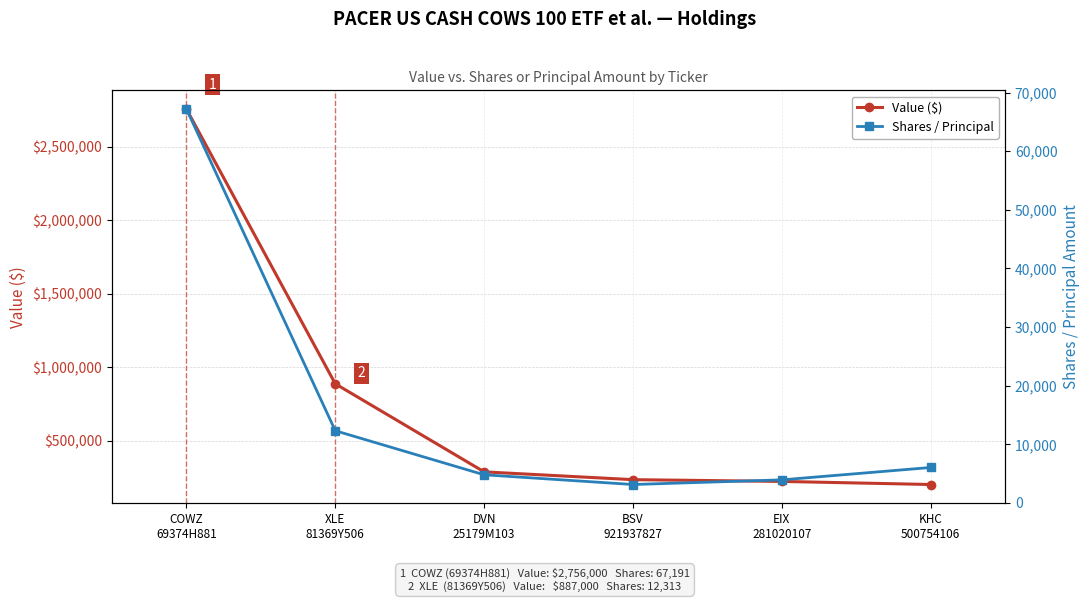

True or false: Shares / Principal and Value ($) intersect in this chart.

False